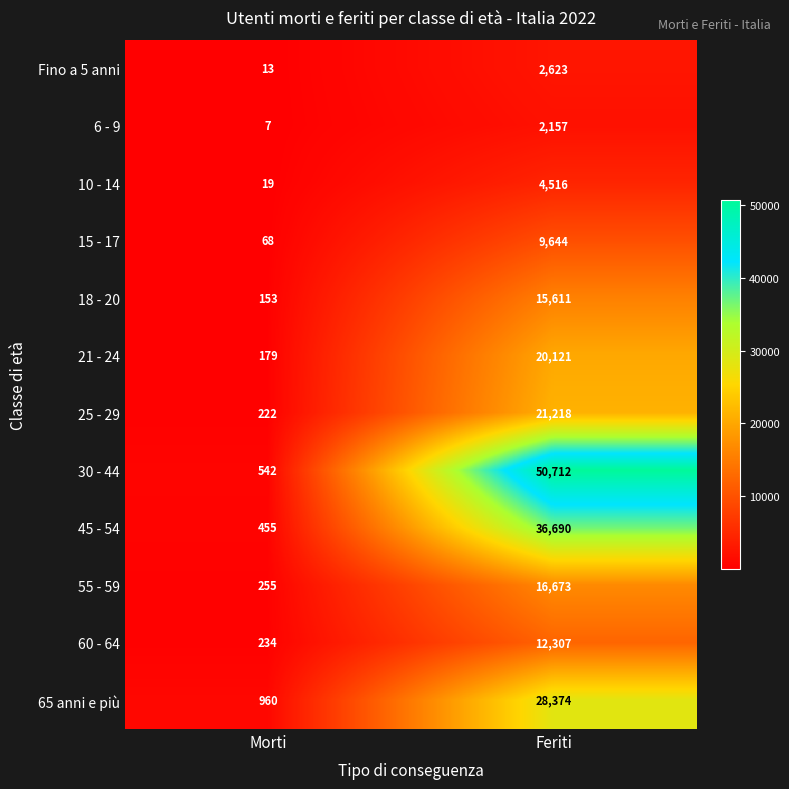

At which category does the chart reach its peak across all series?

Feriti